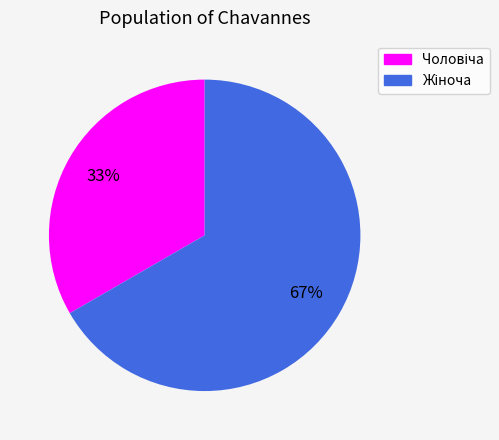

Count the number of slices in the pie.

2